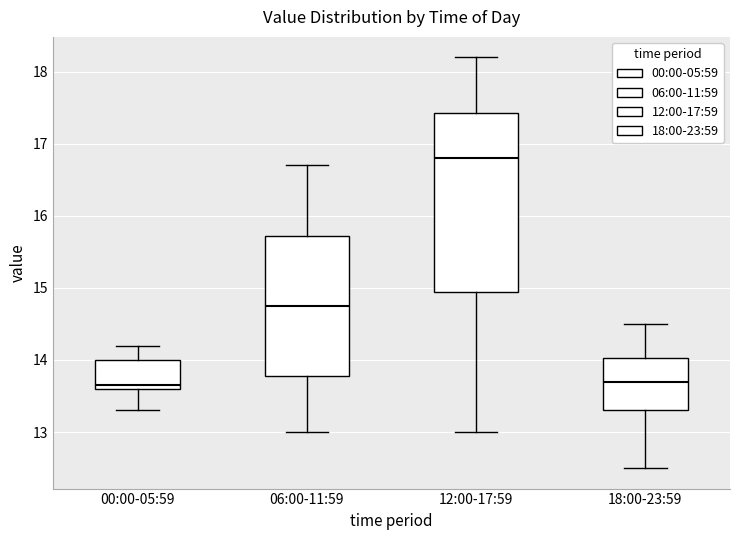

Where is the lower edge of the box for 00:00-05:59 on the y-axis? The values are not printed on the chart, so give them approximately, as read against the axis.

13.6